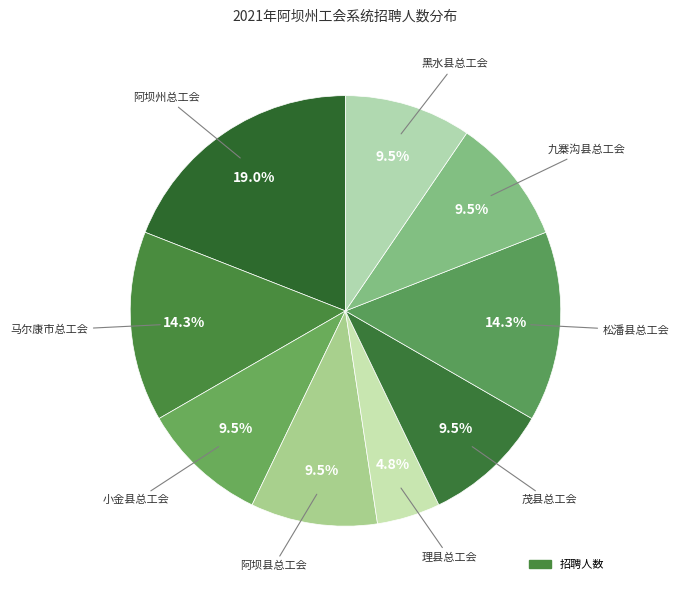

Rank the categories by value from highest to lowest.

阿坝州总工会, 马尔康市总工会, 松潘县总工会, 小金县总工会, 阿坝县总工会, 茂县总工会, 九寨沟县总工会, 黑水县总工会, 理县总工会